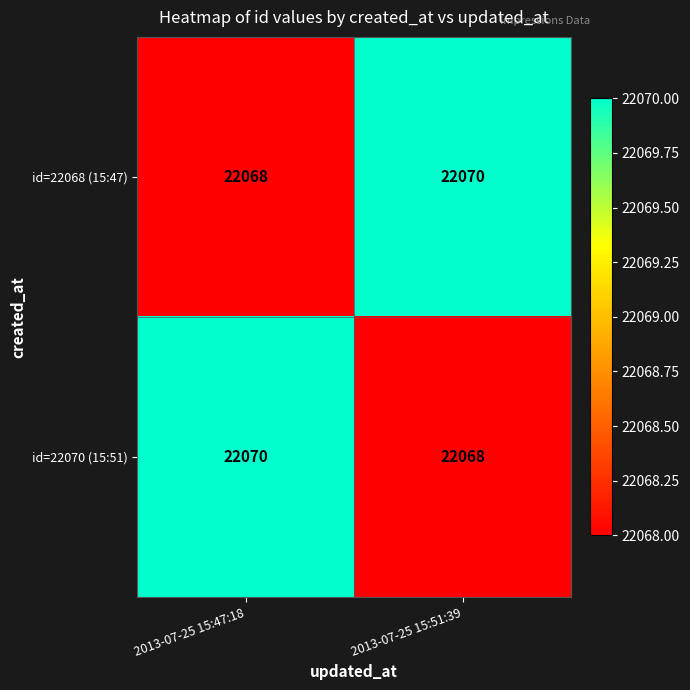

Reading left to right, extract all data points from this chart.

id=22068 (15:47): 22068	22070
id=22070 (15:51): 22070	22068